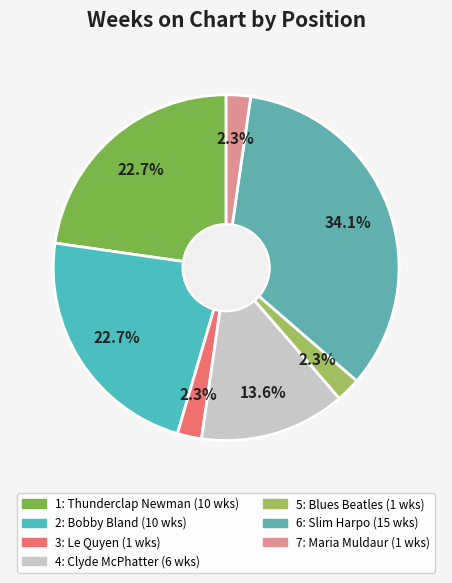

Count the number of slices in the pie.

7